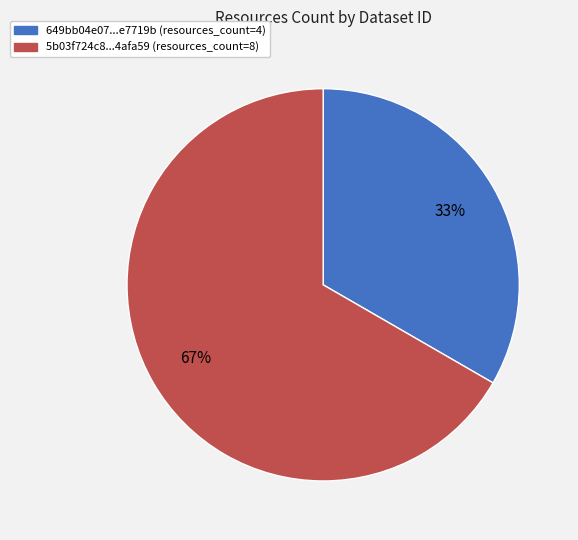

How many segments does this pie chart have?

2